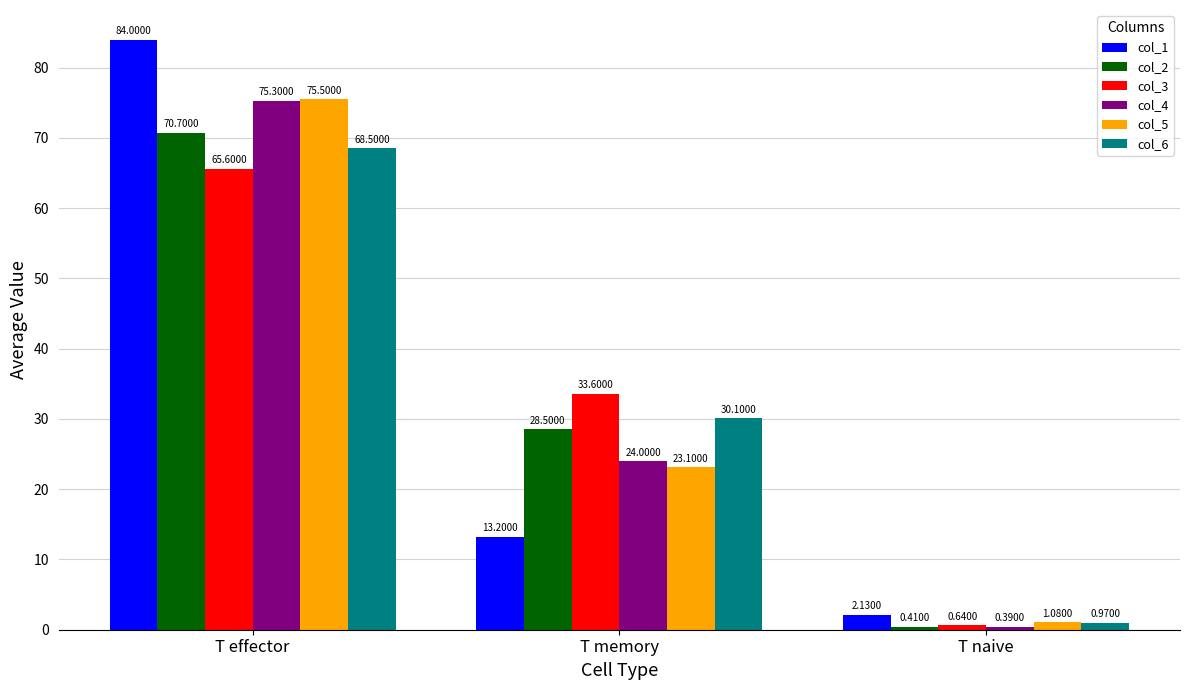

The col_2 series shows 20.6 at T effector. True or false?

False